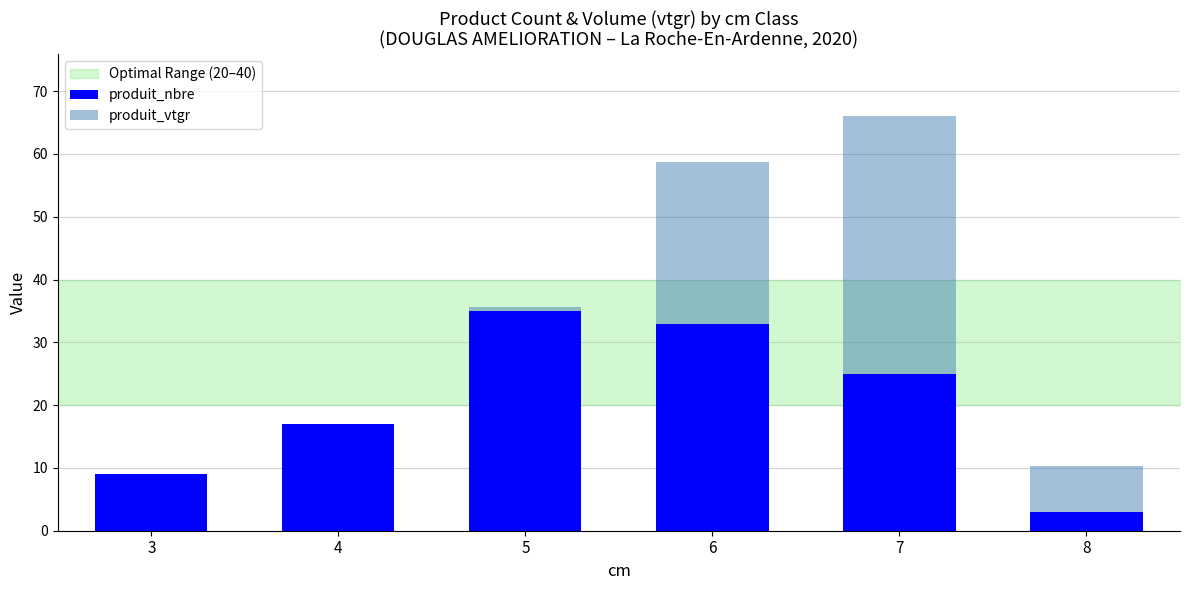

The value of produit_nbre at 3 is 15.4. True or false?

False